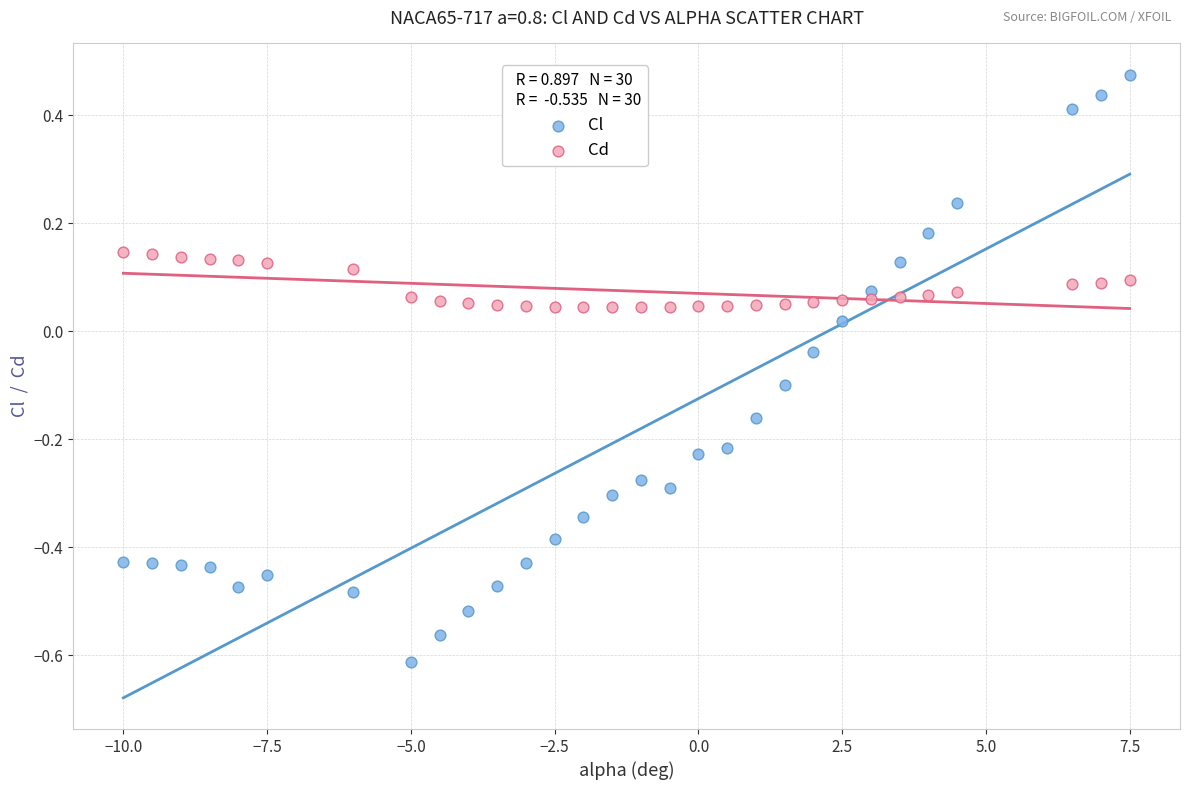

Across all data points, what is the range of X values (max minus min)?

17.5